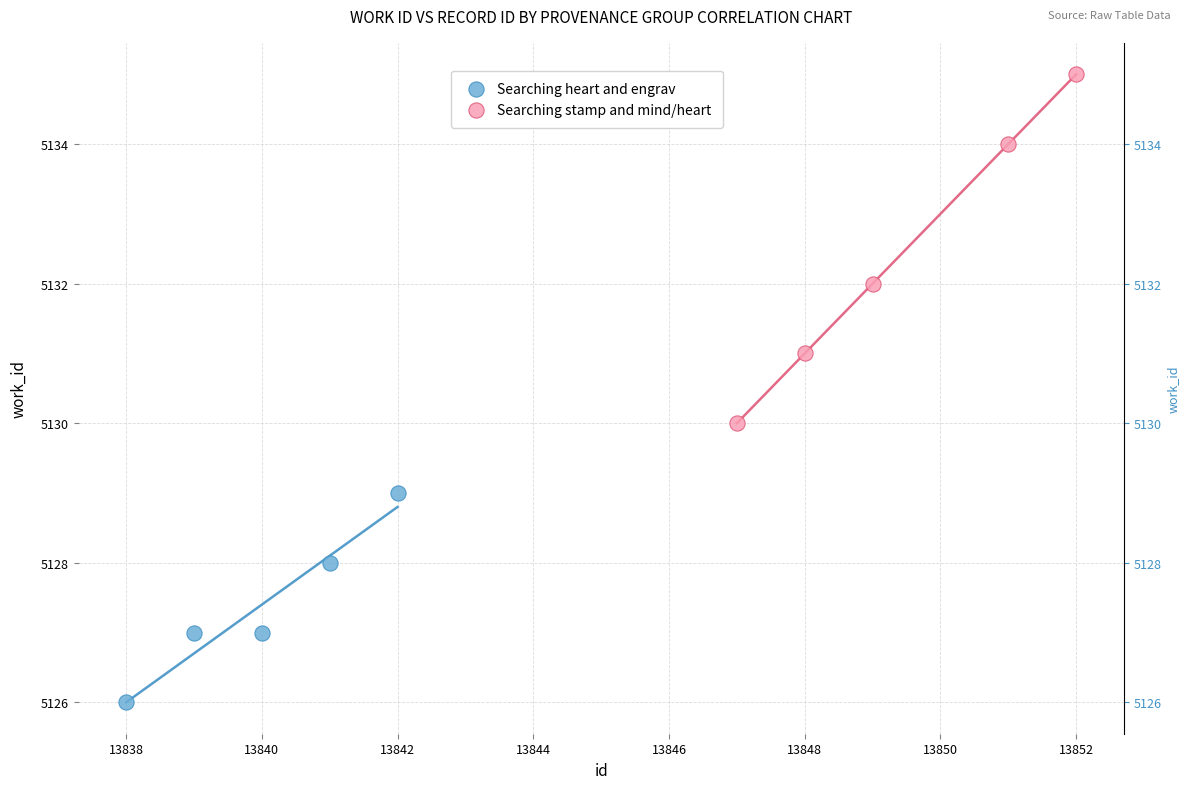

Which series reaches the minimum Y coordinate?

Searching heart and engrav